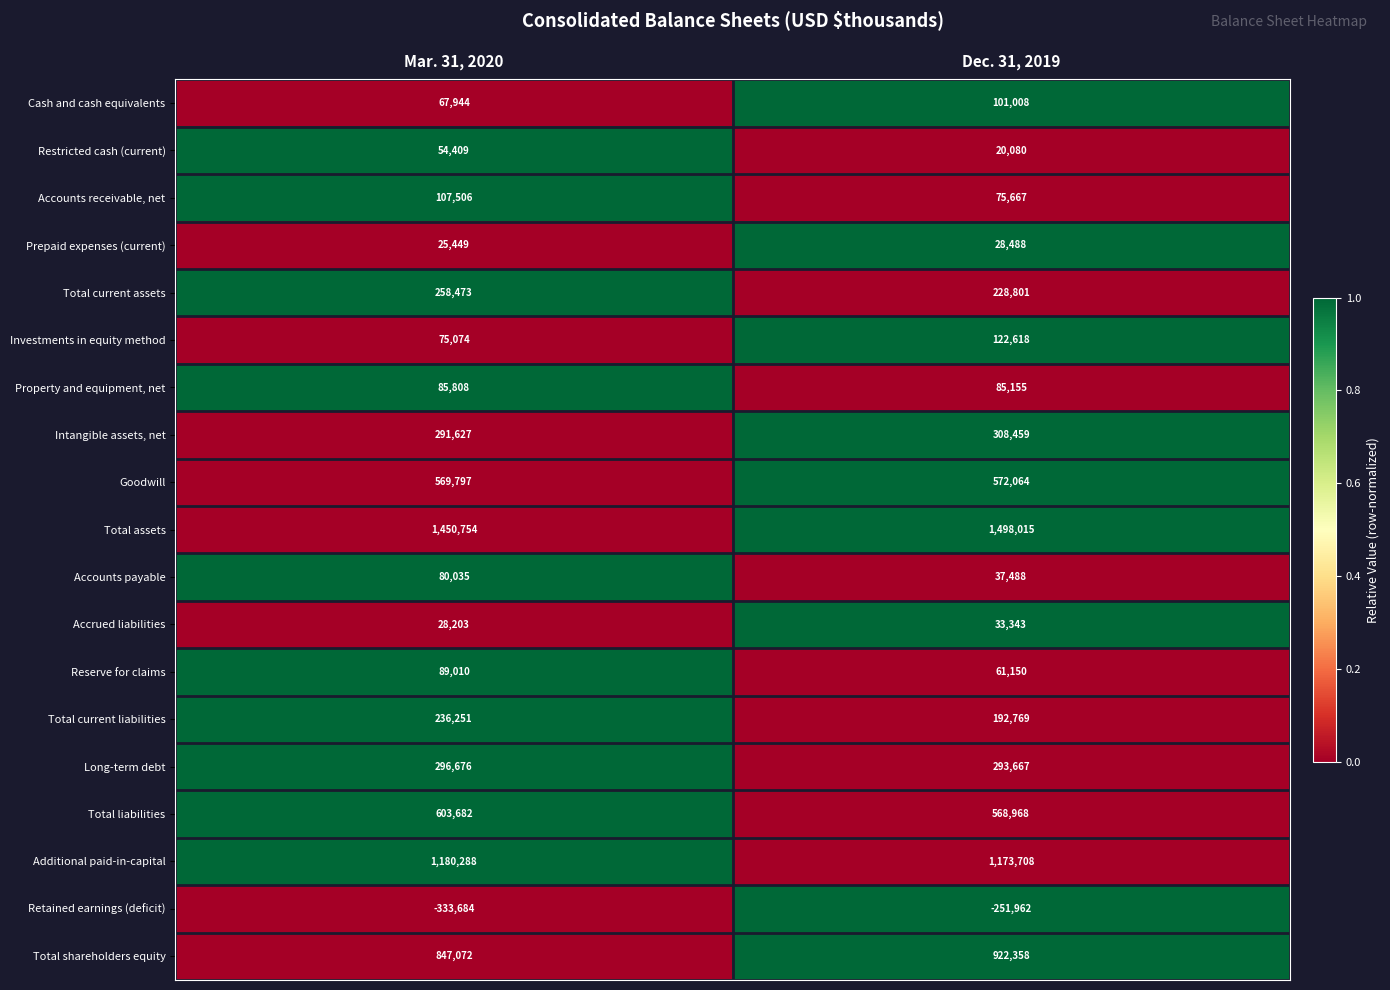

Between Mar. 31, 2020 and Dec. 31, 2019, which series saw the biggest shift?

Retained earnings (deficit)